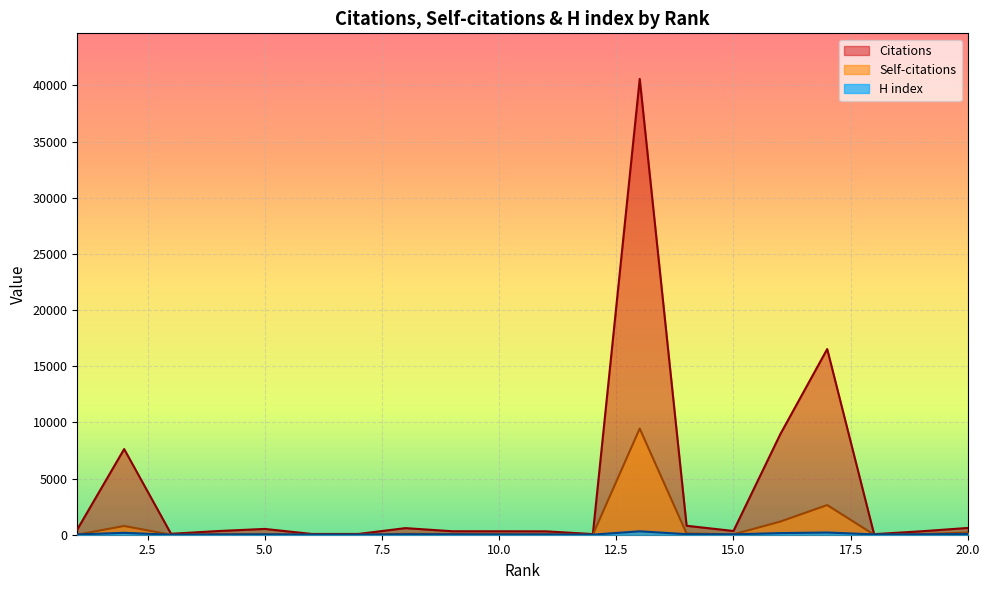

Which label corresponds to the smallest value in the chart?

3